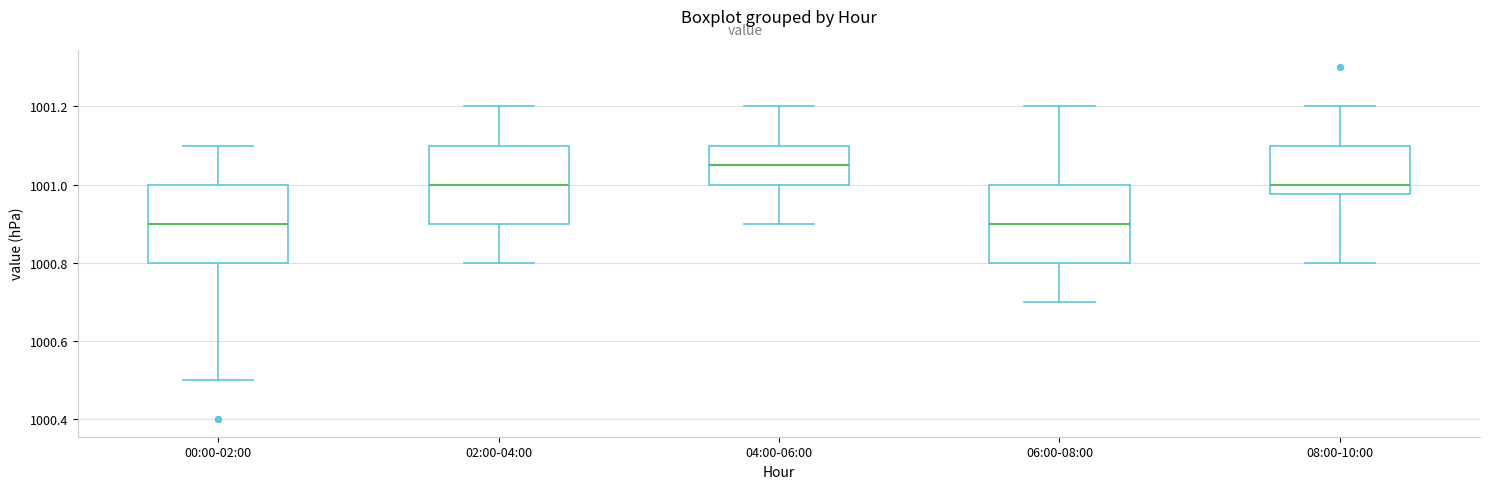

Reading left to right, transcribe this box plot: for each box, give where its median line is, the range the box spans, and where its two whiskers end, as read against the y-axis. The values are not printed on the chart, so give them approximately, as read against the axis.

00:00-02:00: median 1000.90, box 1000.80 to 1001.00, whiskers 1000.50 to 1001.10
02:00-04:00: median 1001.00, box 1000.90 to 1001.10, whiskers 1000.80 to 1001.20
04:00-06:00: median 1001.06, box 1001.00 to 1001.10, whiskers 1000.90 to 1001.20
06:00-08:00: median 1000.90, box 1000.80 to 1001.00, whiskers 1000.70 to 1001.20
08:00-10:00: median 1001.00, box 1000.98 to 1001.10, whiskers 1000.80 to 1001.20